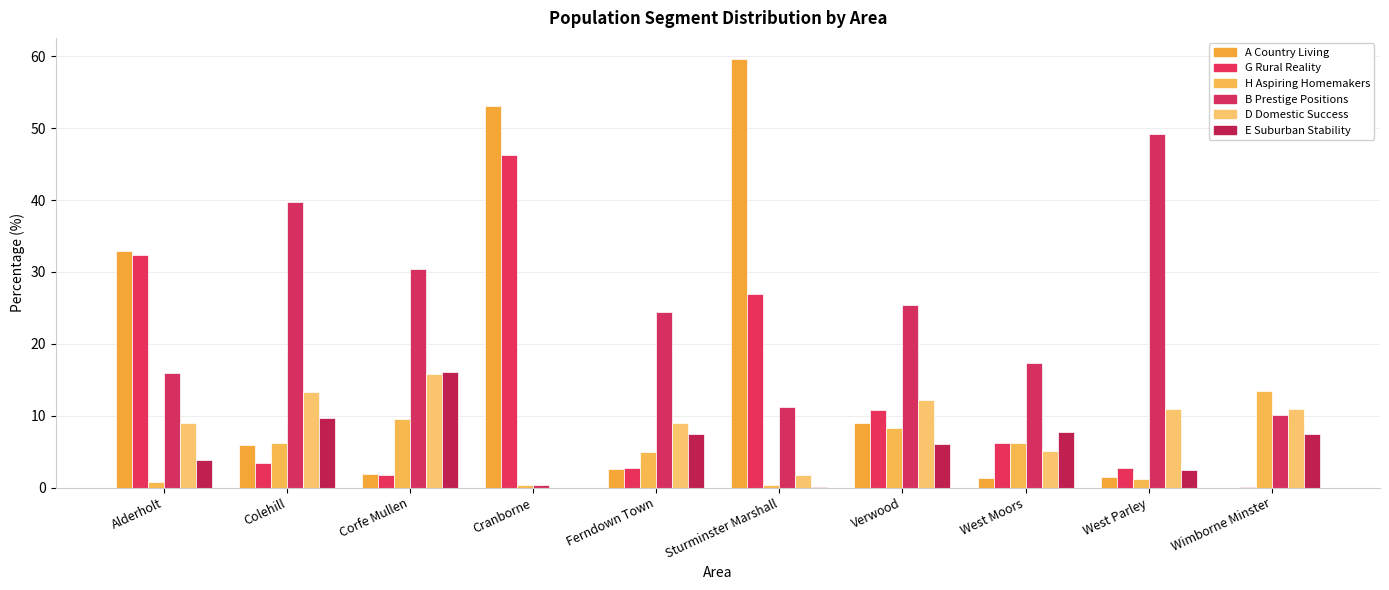

What is the difference between the second highest and second lowest values in the B Prestige Positions series?

29.7